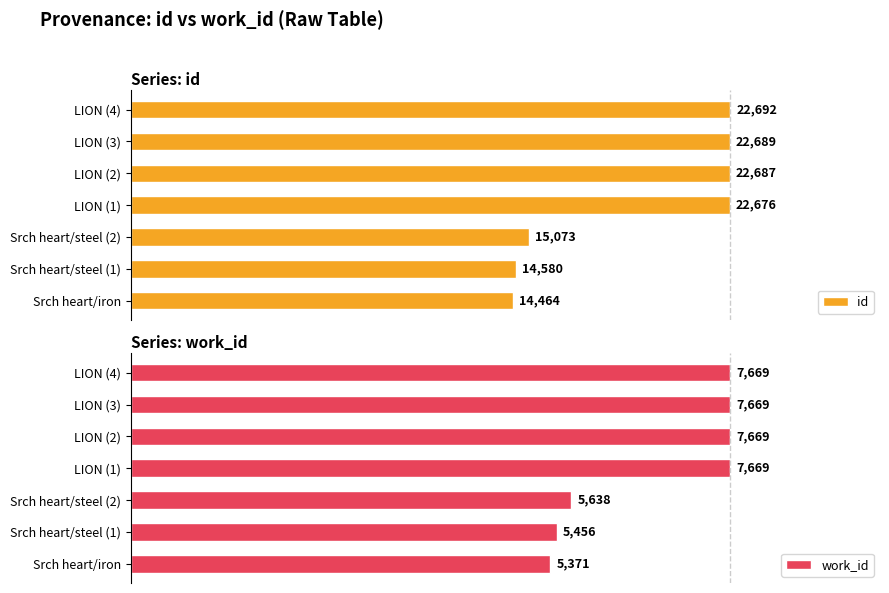

What are all the series names shown in the legend?

id, work_id